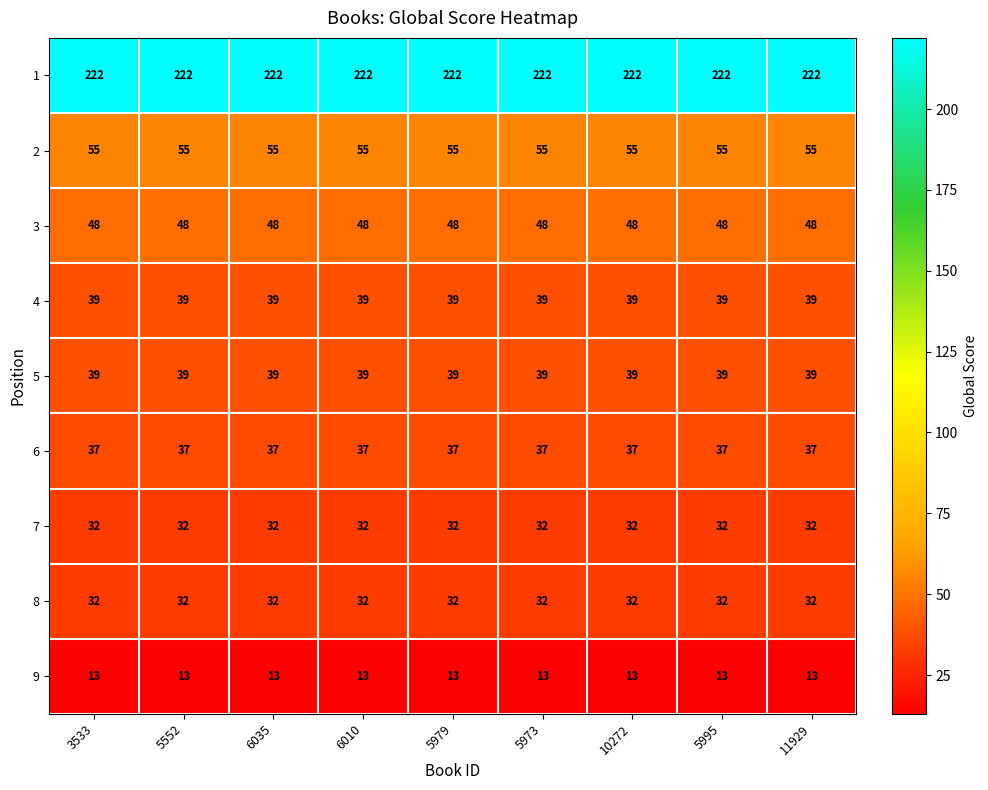

What is the greatest value displayed?

222